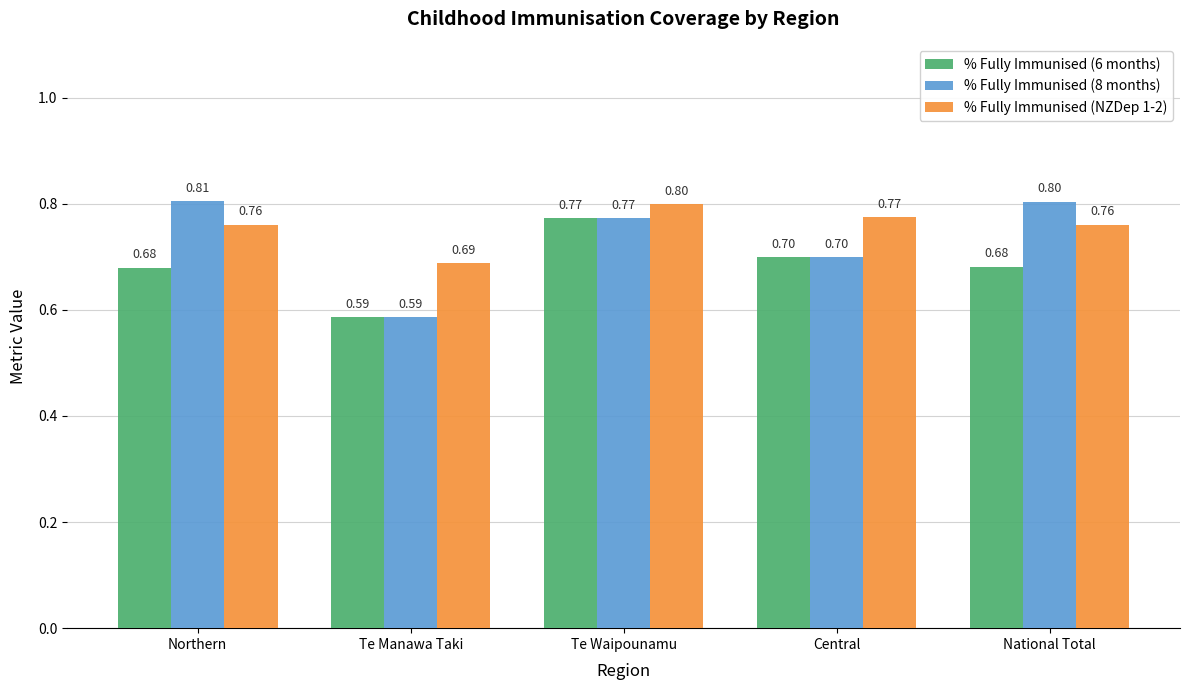

Which series has the largest total across all categories?

% Fully Immunised (NZDep 1-2)